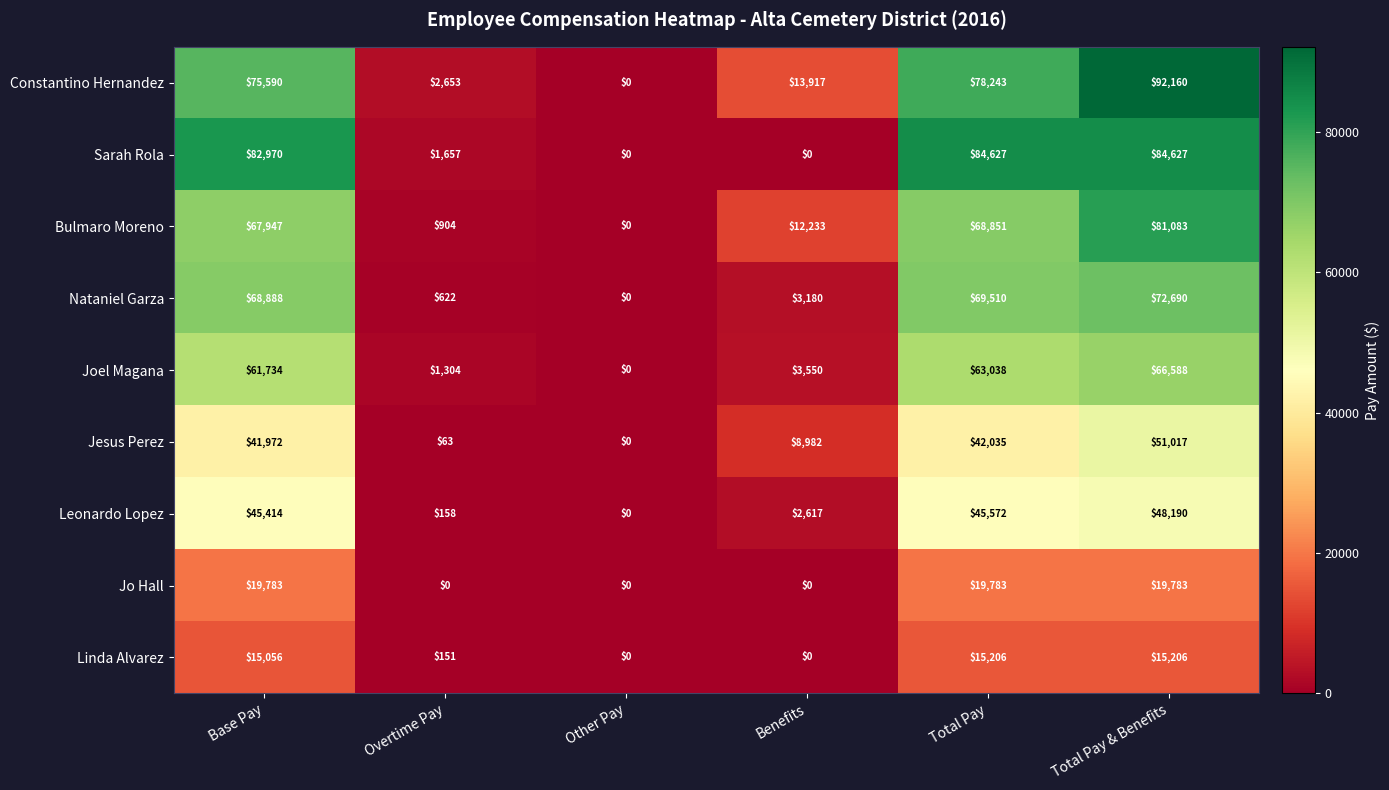

What is the greatest value displayed?

92160